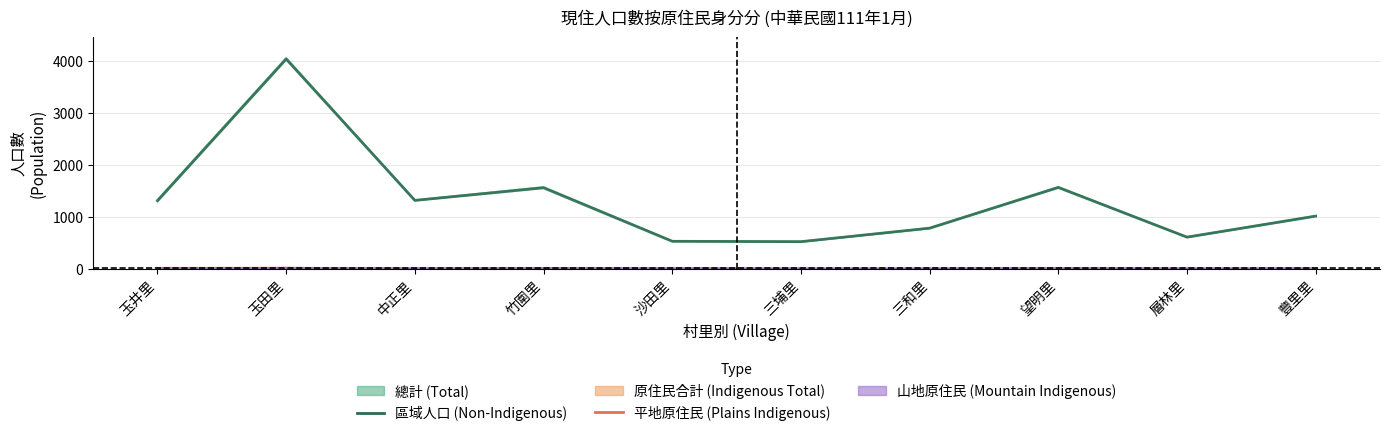

Is the value of 區域 at 竹圍里 greater than the value of 平地原住民 at 竹圍里?

Yes